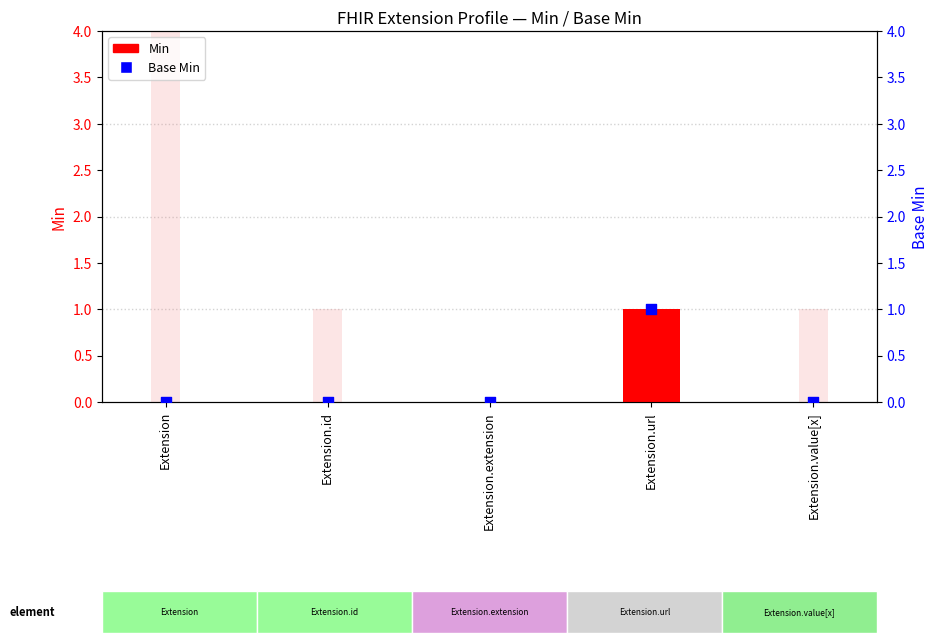

Which series contains the lowest Y value?

Min